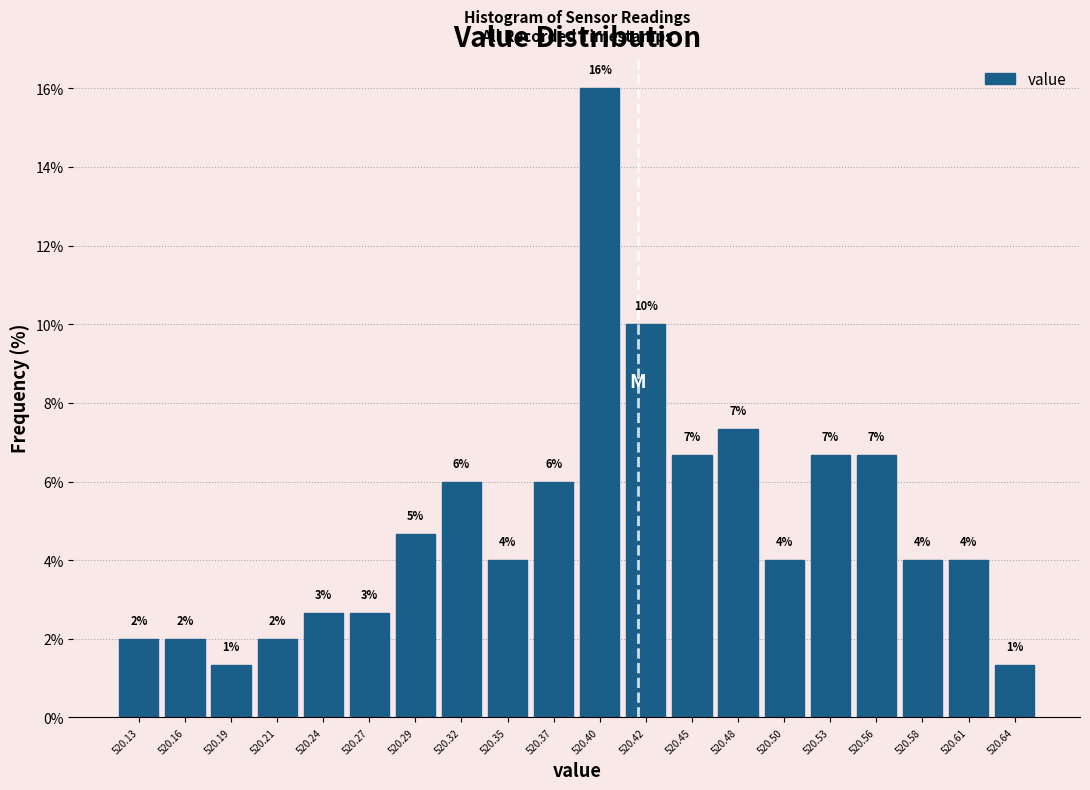

Over which range of the x-axis is the bar tallest?

520.385 to 520.410